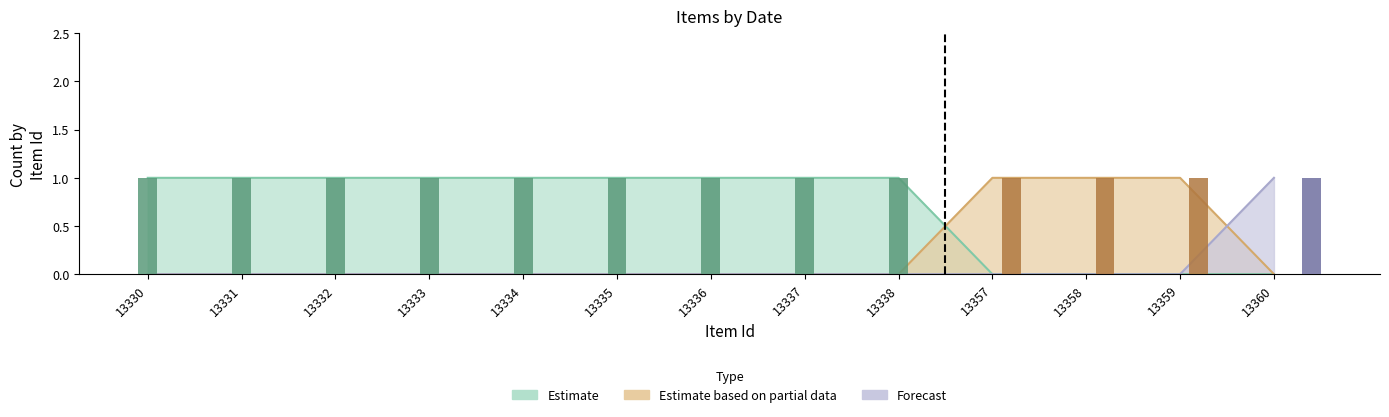

How many data points in Estimate are less than 1?

4